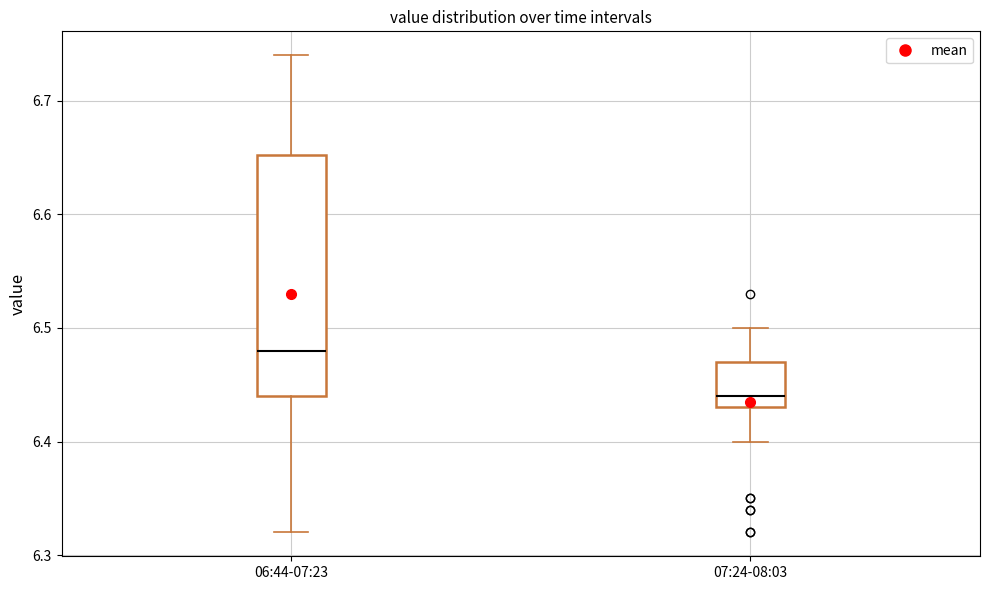

Which box's median line is the highest?

06:44-07:23